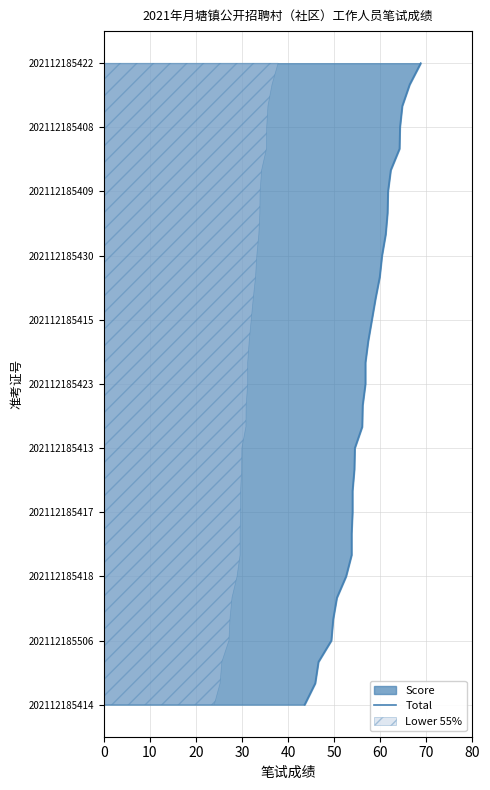

True or false: the data has more than 2 interior local peaks.

False